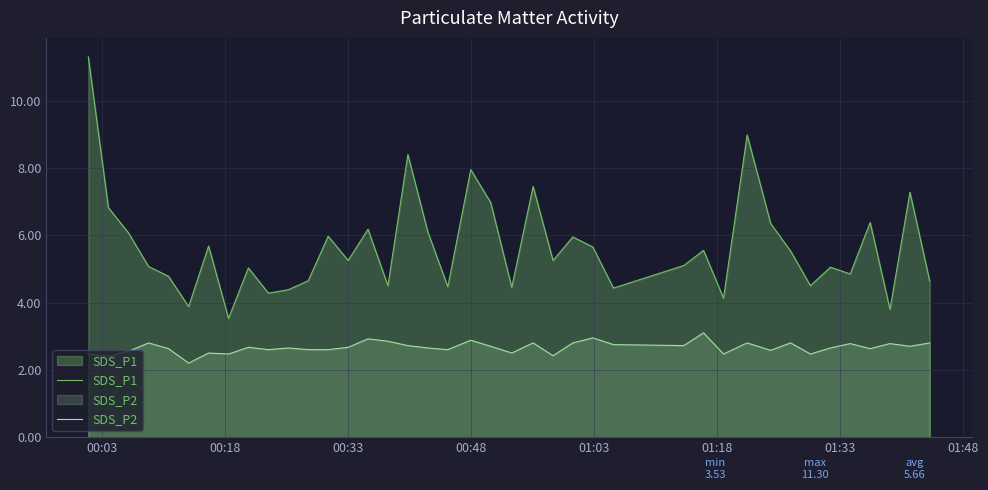

List the series in order of their peak value, lowest first.

SDS_P2, SDS_P1